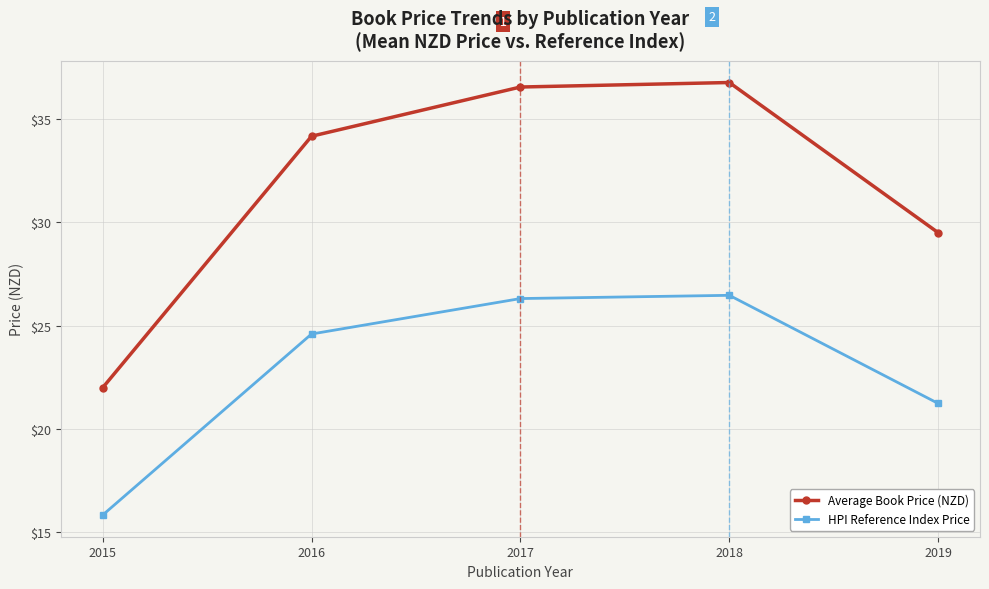

True or false: HPI Reference Index Price has a value of 12.8 at 2016.

False